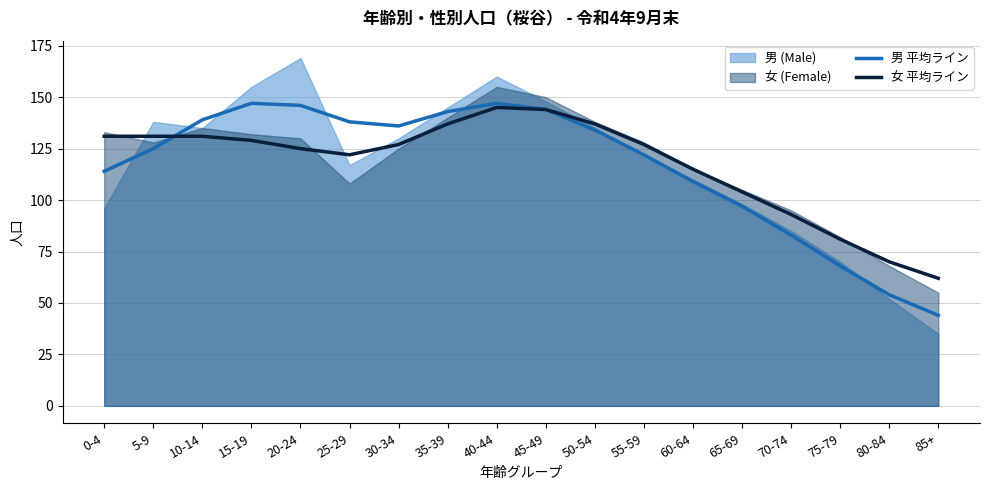

Is the value of 男 平均ライン at 45-49 greater than the value of 女 平均ライン at 50-54?

Yes